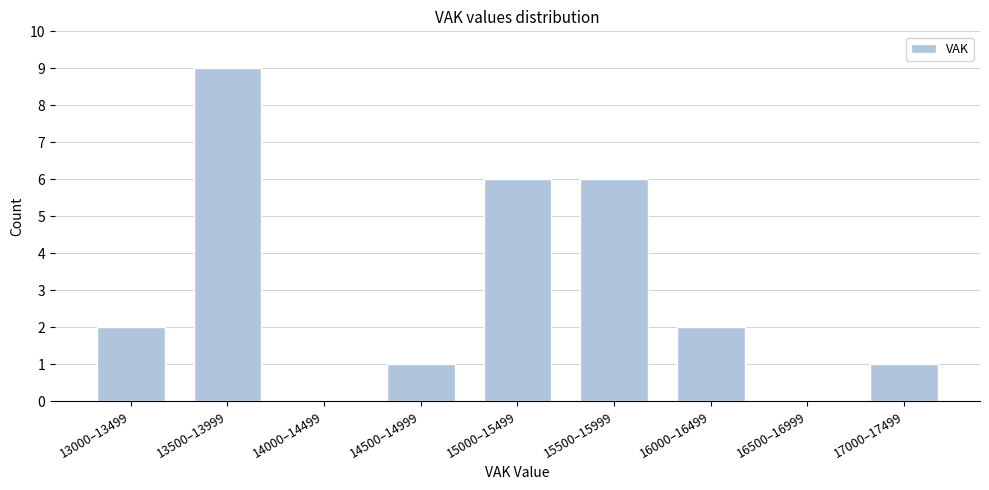

Reading left to right, what are all the values shown in this chart?

13000–13499=2	13500–13999=9	14000–14499=0	14500–14999=1	15000–15499=6	15500–15999=6	16000–16499=2	16500–16999=0	17000–17499=1